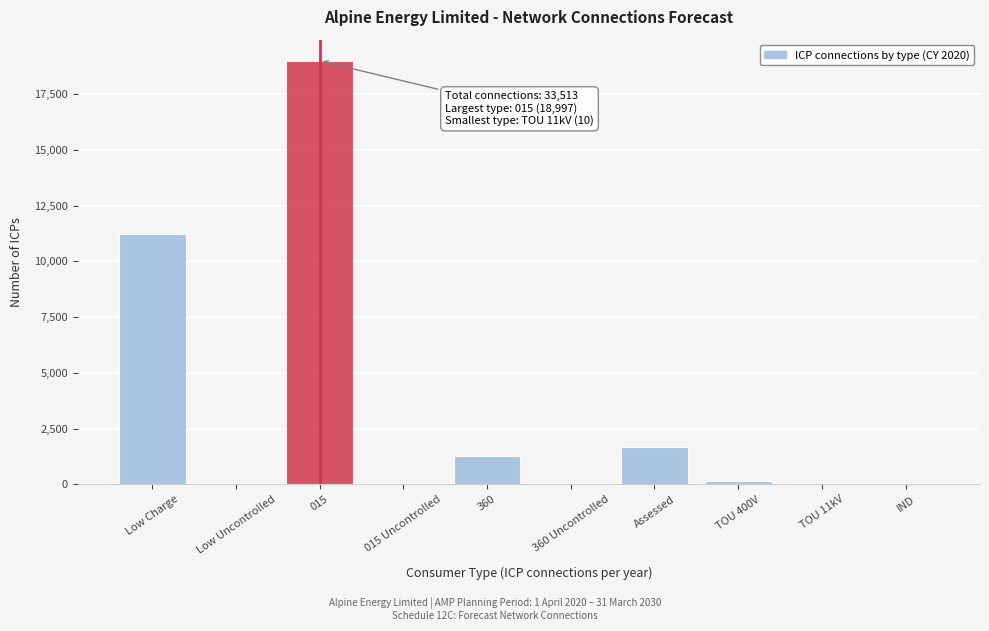

What is the maximum value shown in the chart?

18996.8